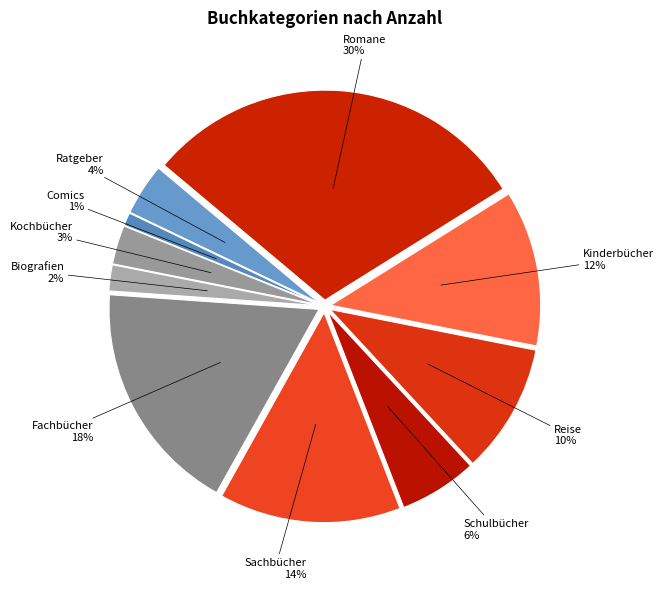

How many slices are in this pie chart?

10